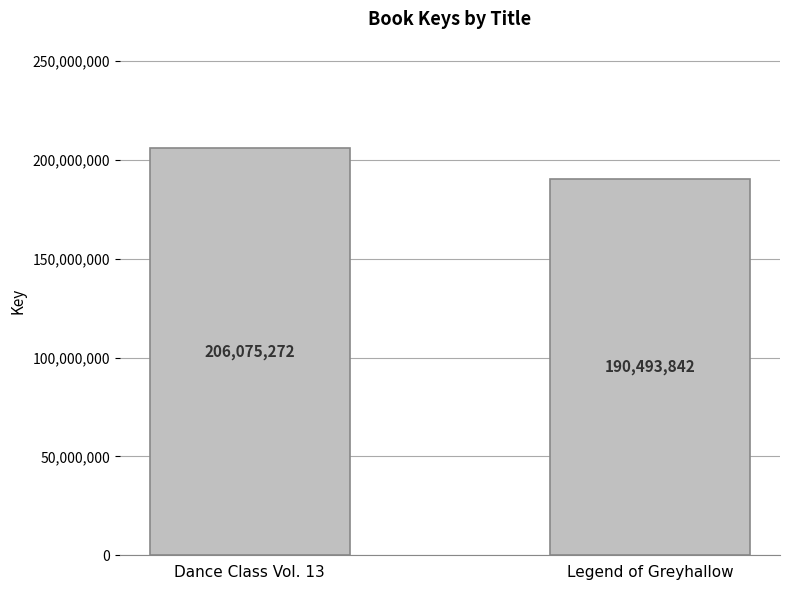

Are the bars grouped side by side (vs. stacked)?

No